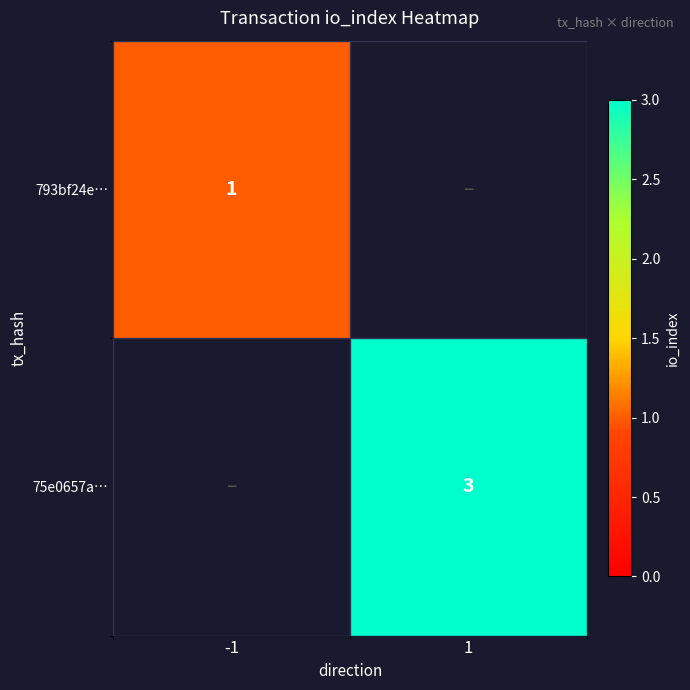

The value of 75e0657a… at 1 is 4. True or false?

False